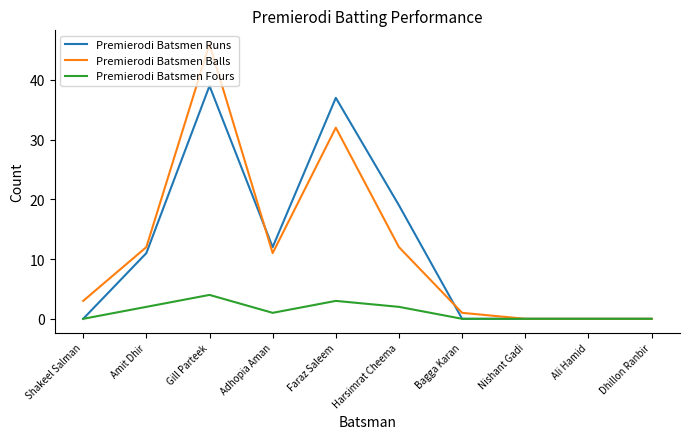

At which label does Premierodi Batsmen Balls first exceed 11?

Amit Dhir